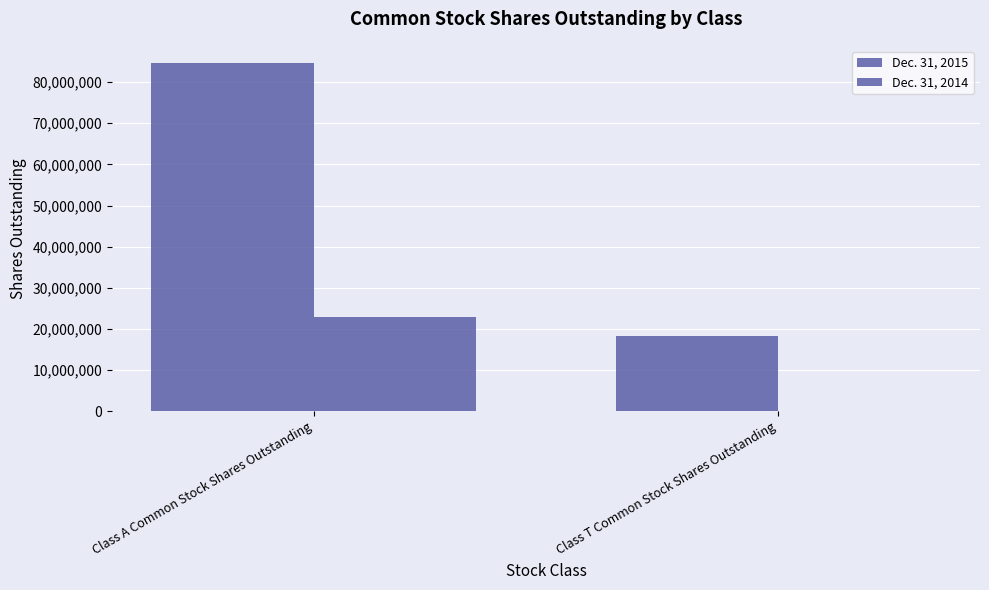

Are the bars grouped side by side (vs. stacked)?

Yes